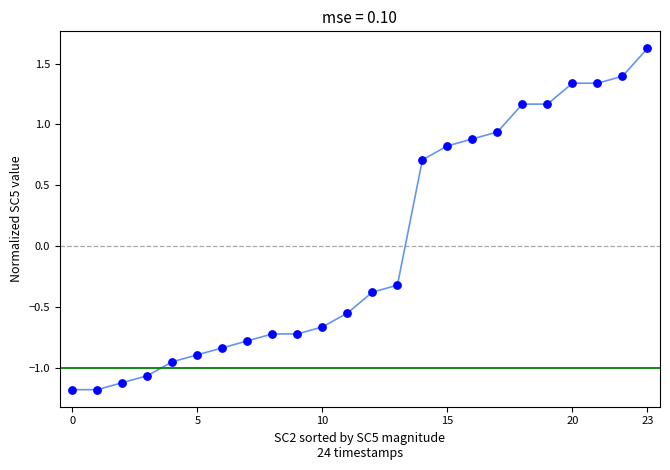

What Y value in the scatter plot is closest to 0?

-0.3